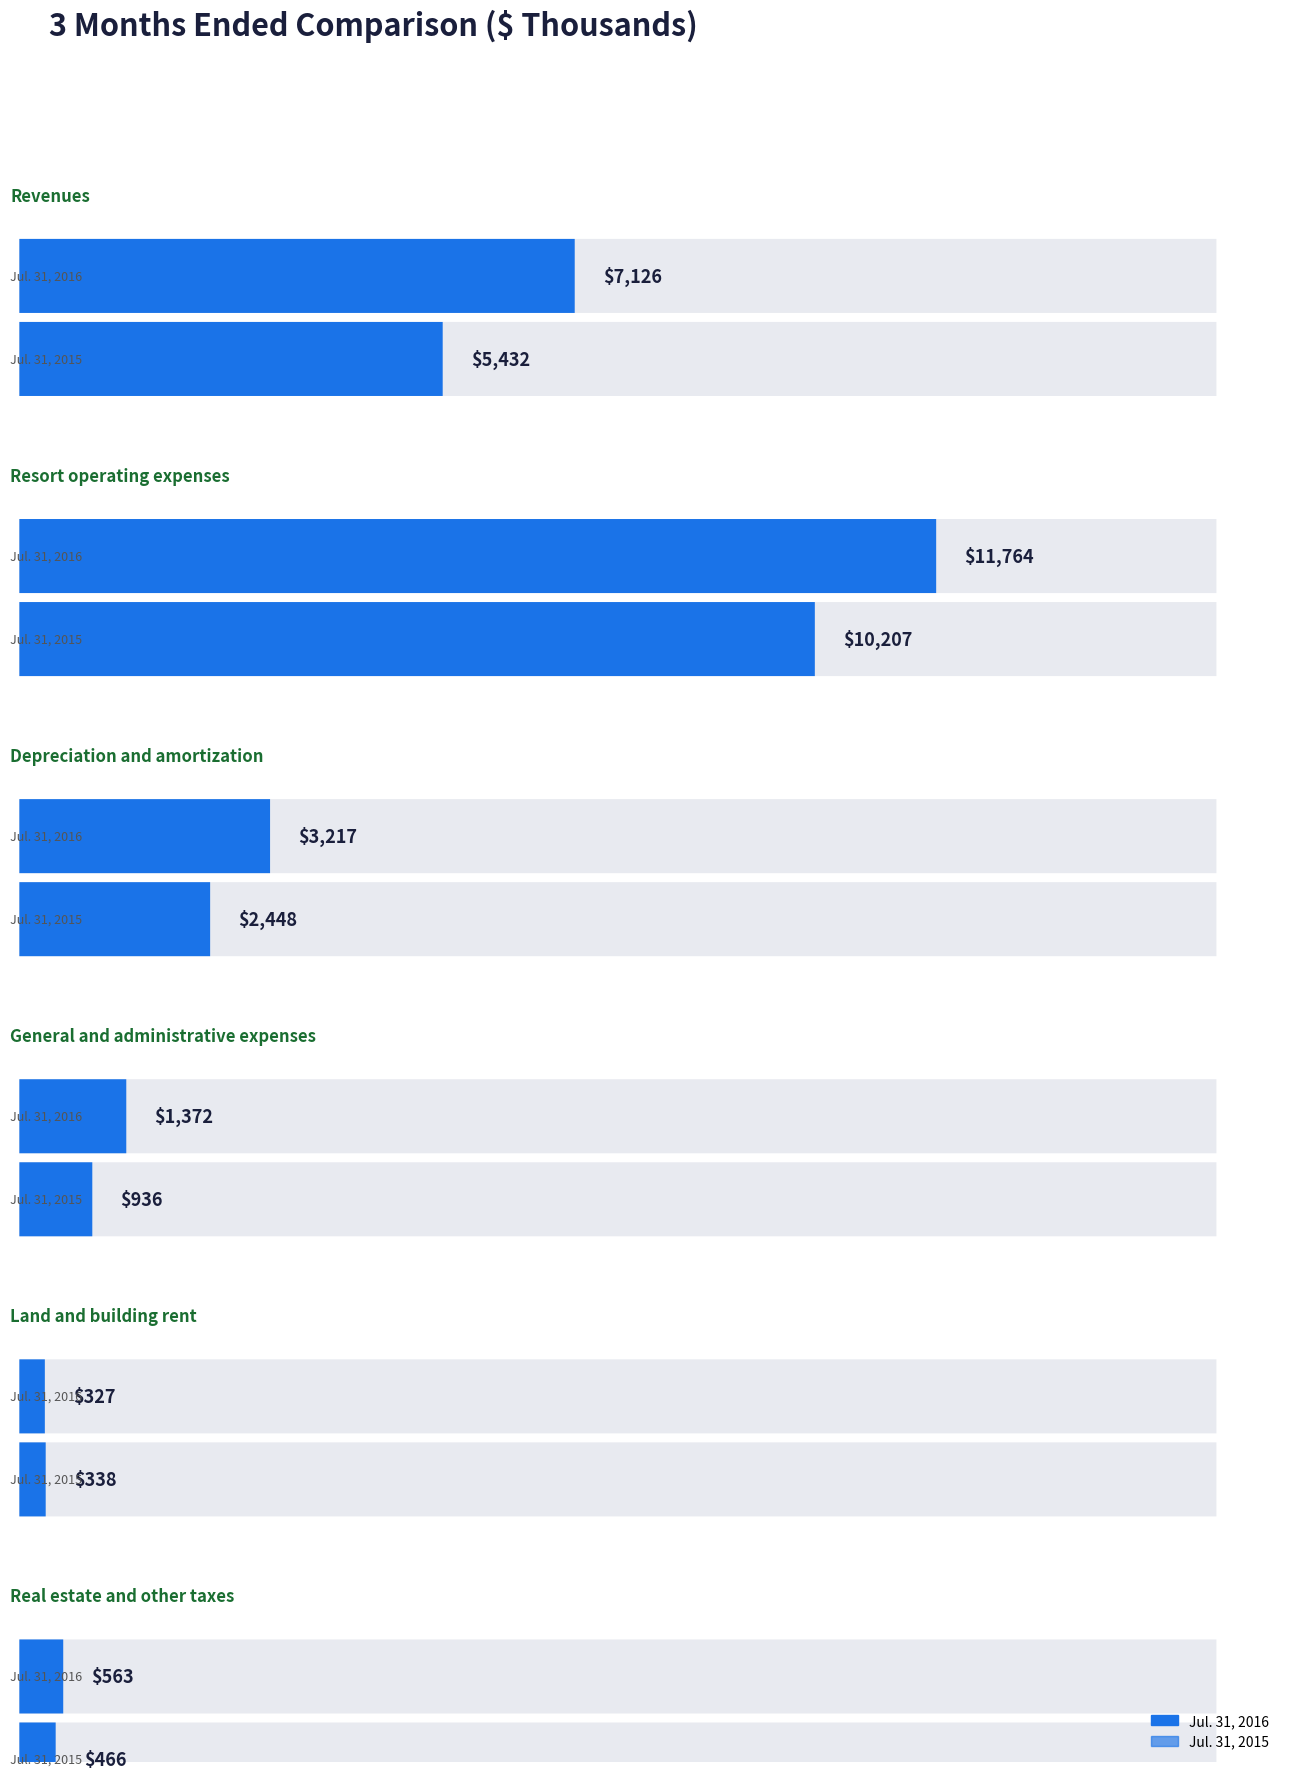

Reading right to left, what are all the values shown in this chart?

Jul. 31, 2016: Real estate and other taxes=563	Land and building rent=327	General and administrative expenses=1372	Depreciation and amortization=3217	Resort operating expenses=11764	Revenues=7126
Jul. 31, 2015: Real estate and other taxes=466	Land and building rent=338	General and administrative expenses=936	Depreciation and amortization=2448	Resort operating expenses=10207	Revenues=5432